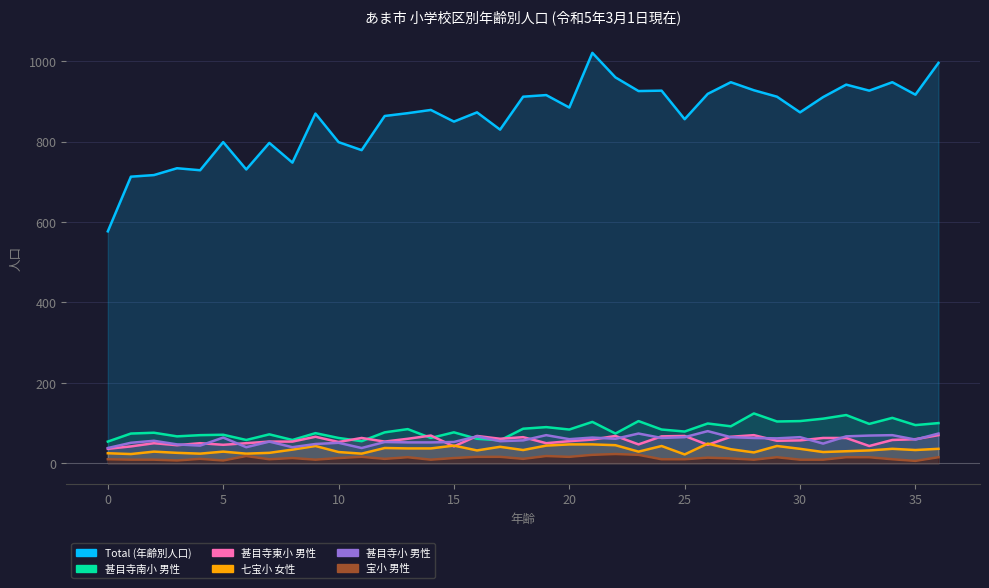

Which label corresponds to the smallest value in the chart?

35